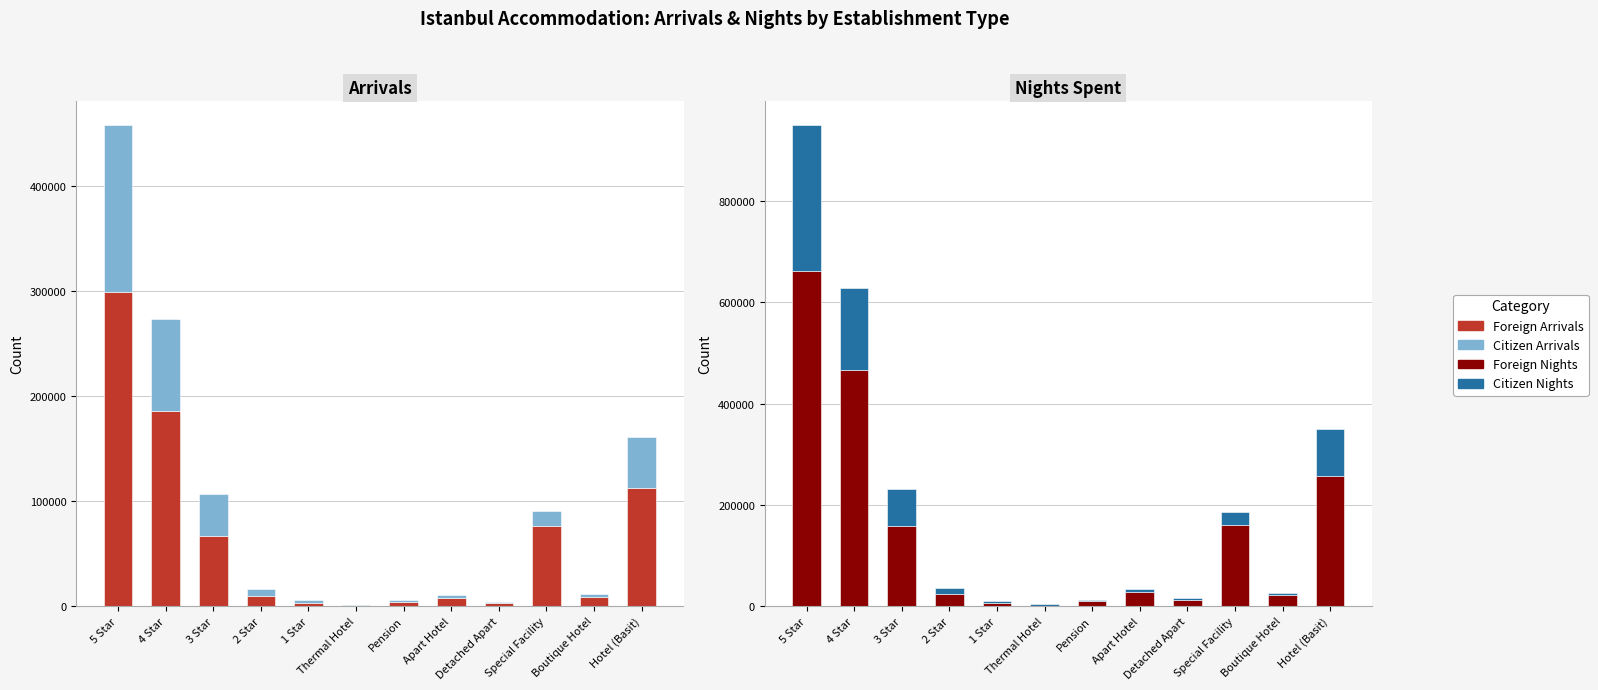

What is the difference between the Citizen Nights values at 3 Star and Detached Apart?

69312